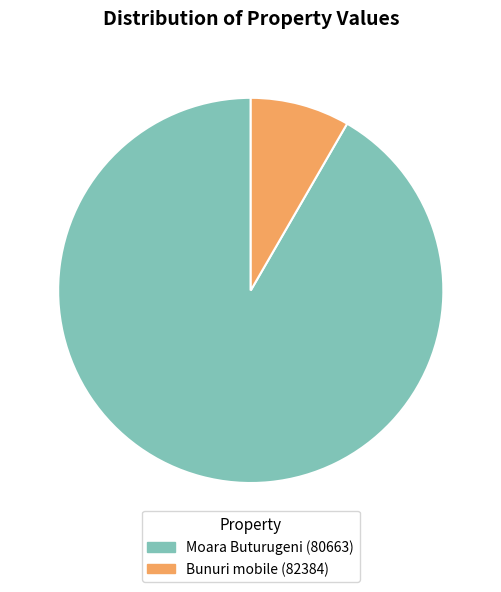

Which category accounts for the majority?

Moara Buturugeni (80663)